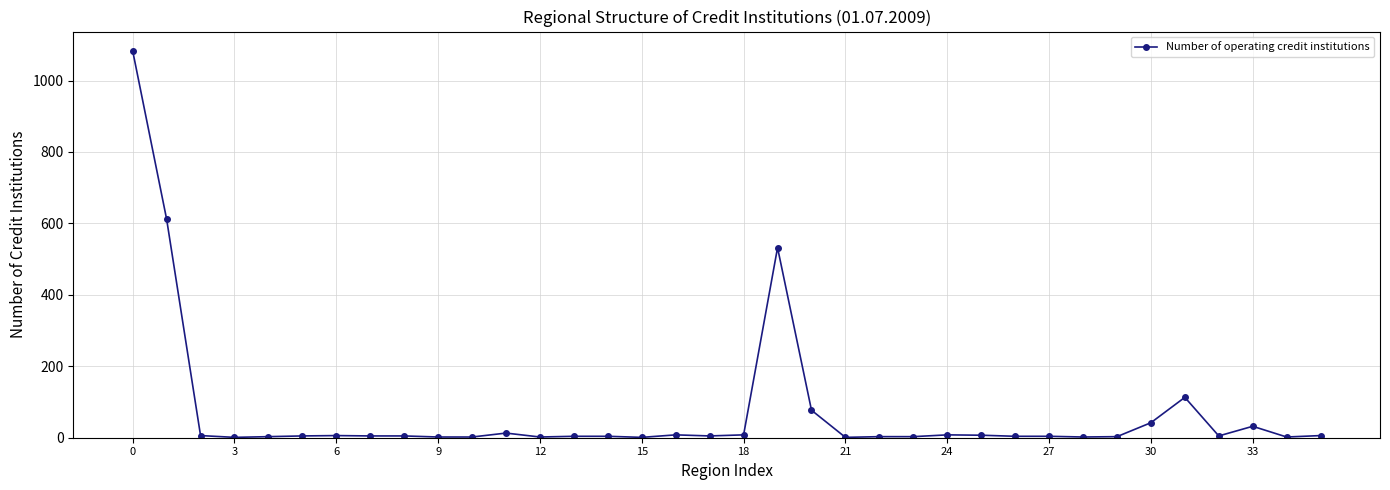

What is the difference between the maximum and minimum values?

1082